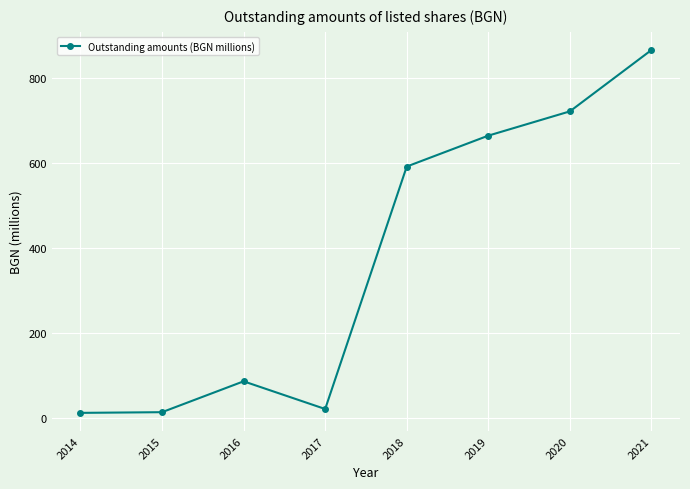

What is the ratio of the value at 2018 to the value at 2021?

0.7